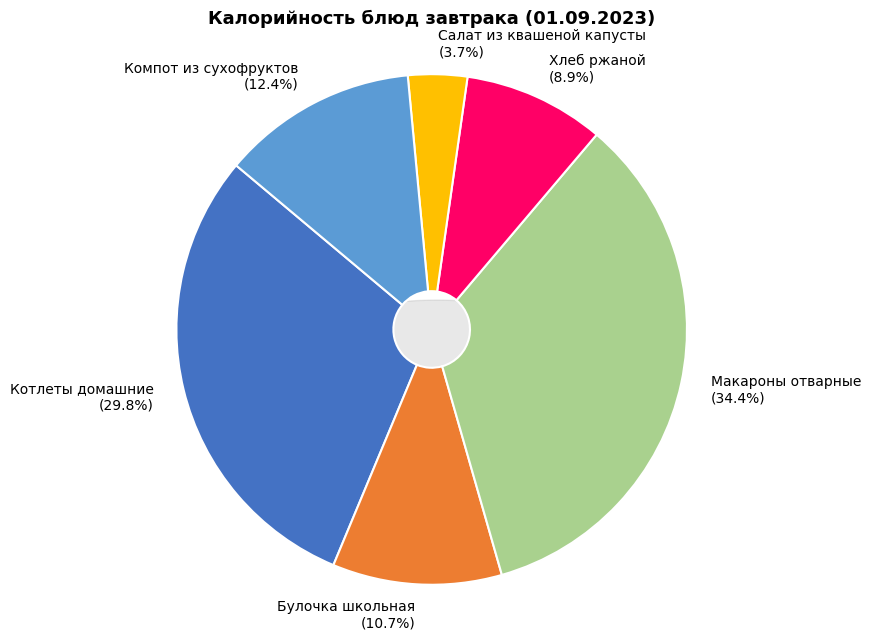

Which slice is the largest?

Макароны отварные